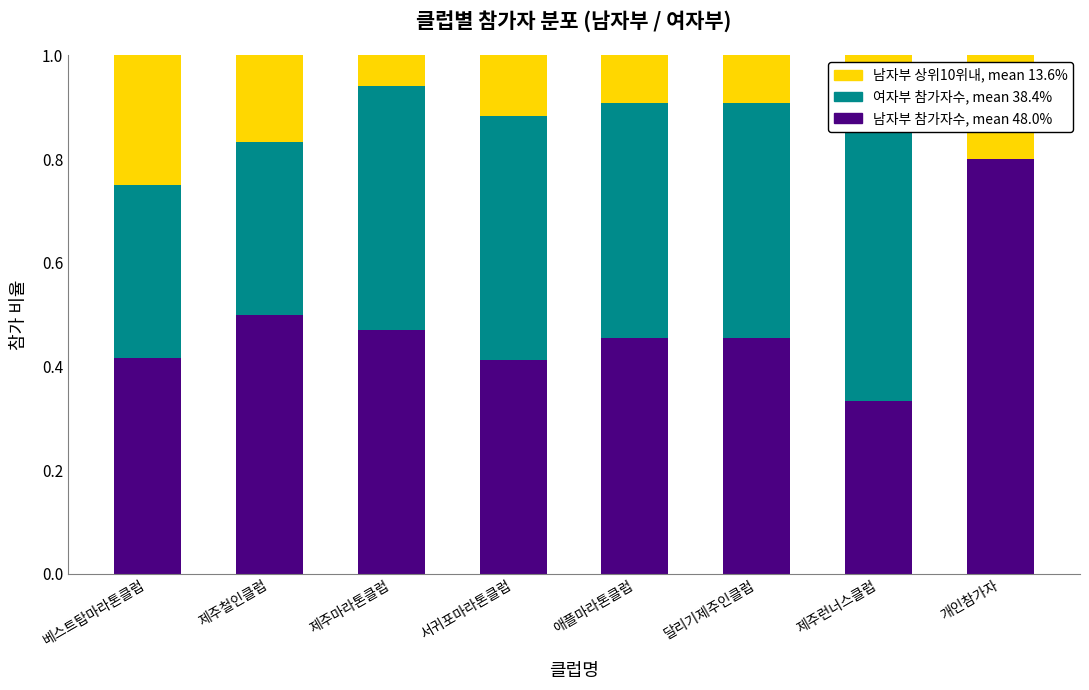

What are all the series names shown in the legend?

남자부 참가자수, 여자부 참가자수, 남자부 상위10위내